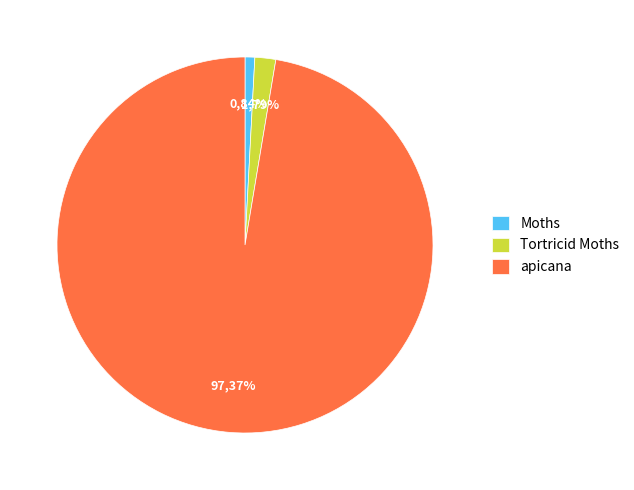

Which category accounts for the majority?

apicana